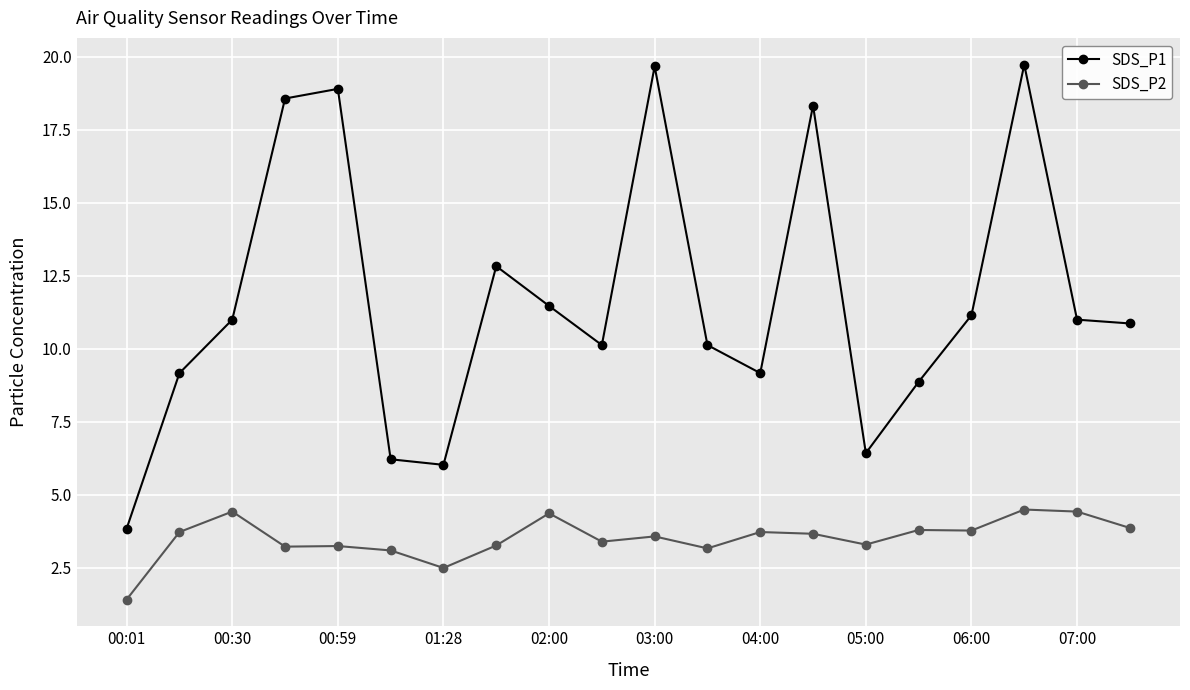

Does the chart display data point markers on the line(s)?

Yes